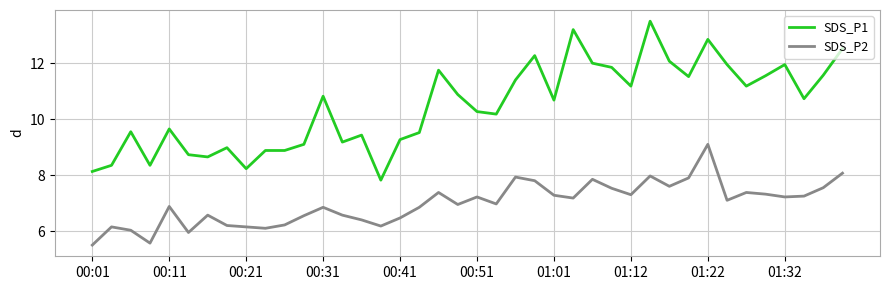

Which series has the largest total across all categories?

SDS_P1